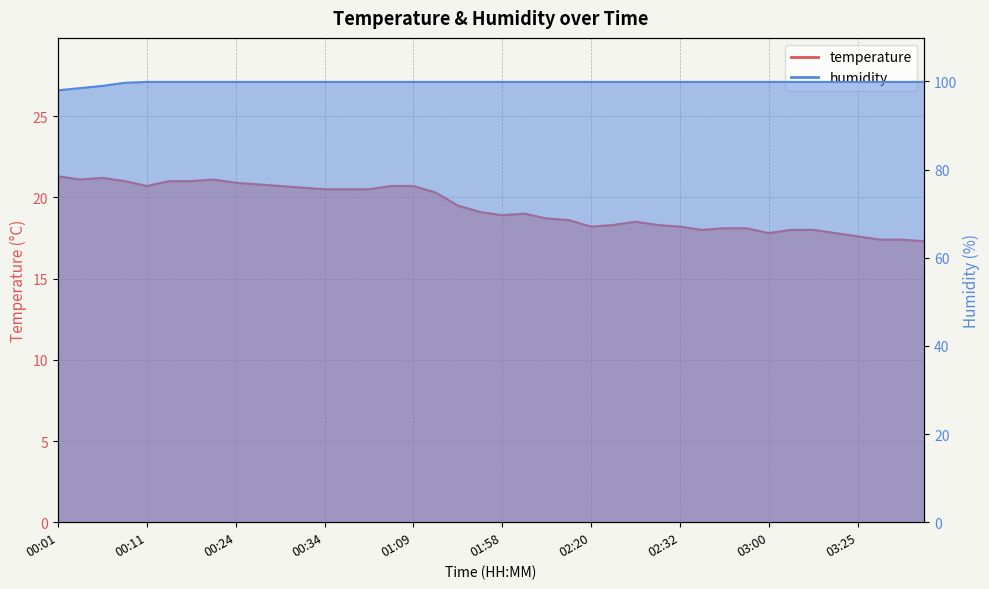

Which series has the largest total across all categories?

humidity